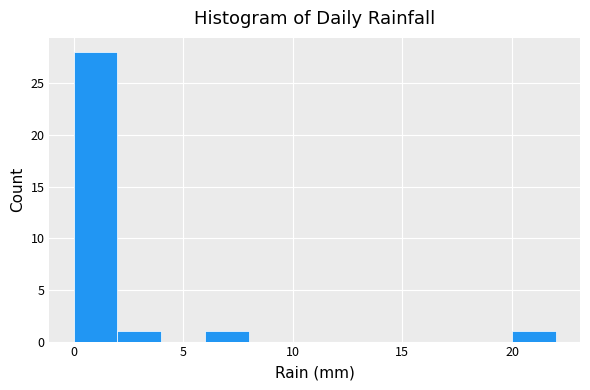

Which range on the x-axis has the tallest bar?

0 to 2